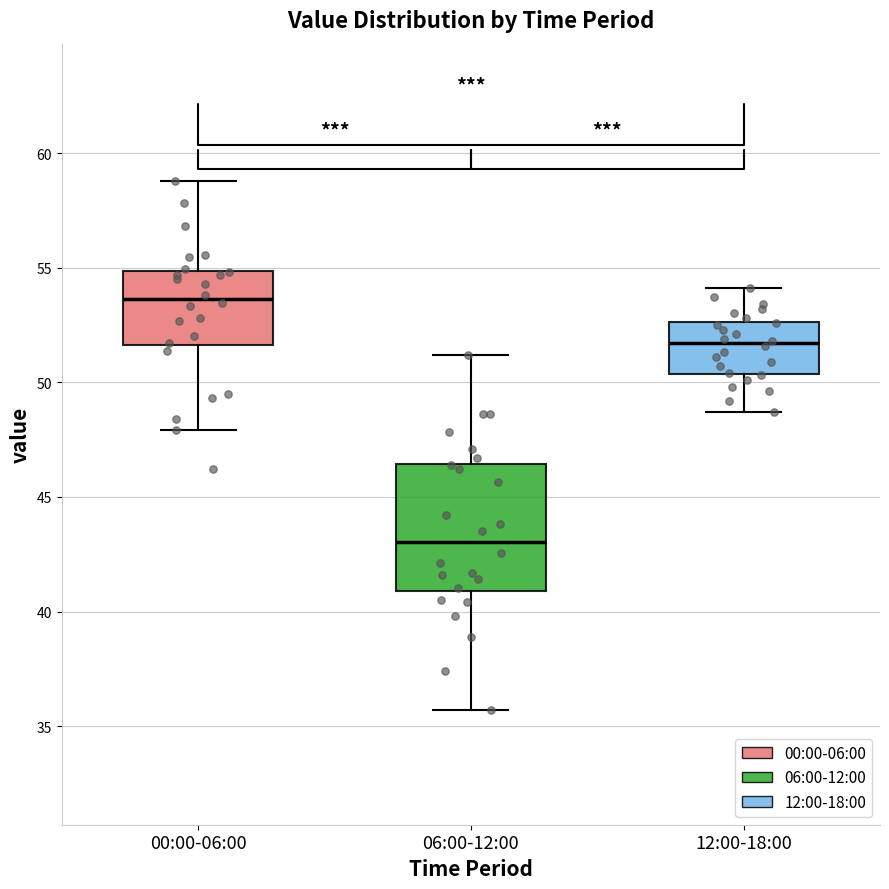

Which box has the highest median line?

00:00-06:00